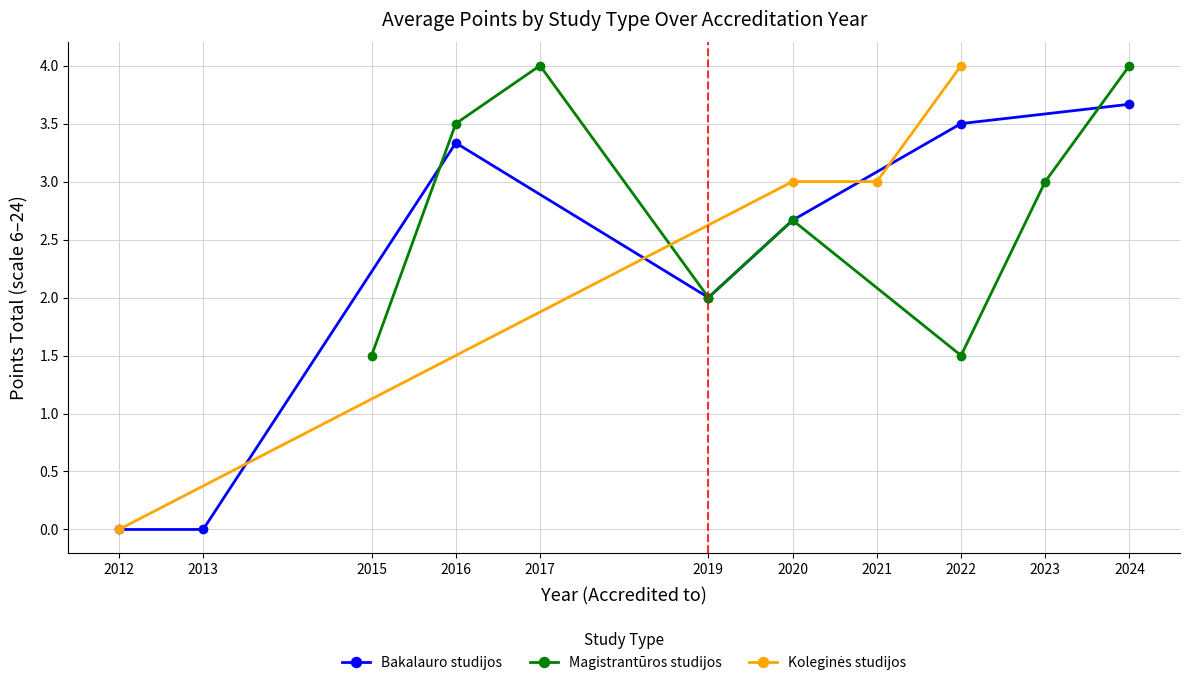

The value of Bakalauro studijos at 2016 is 3.3. True or false?

True